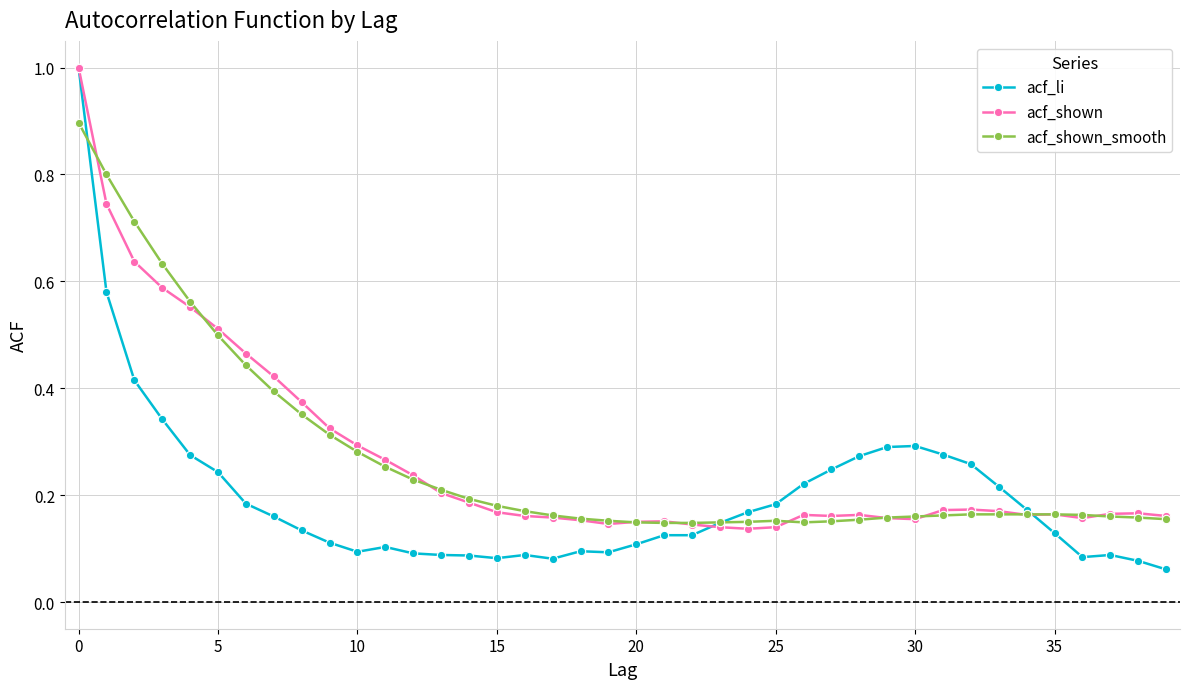

Which series has the widest spread of values?

acf_li